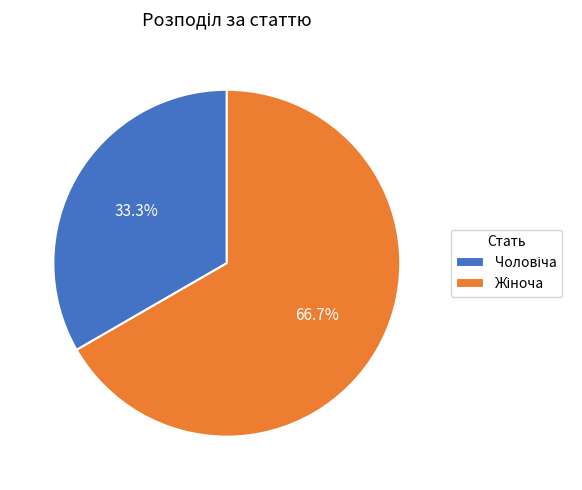

Does any single category account for the majority?

Yes